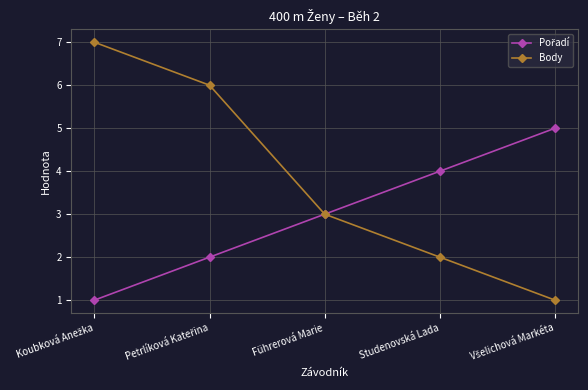

What is the greatest value displayed?

7